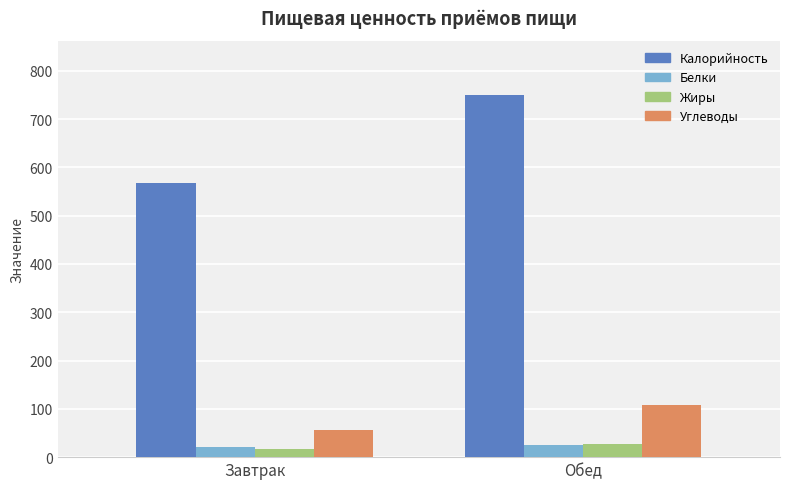

List the labels in order of Углеводы value, largest first.

Обед, Завтрак